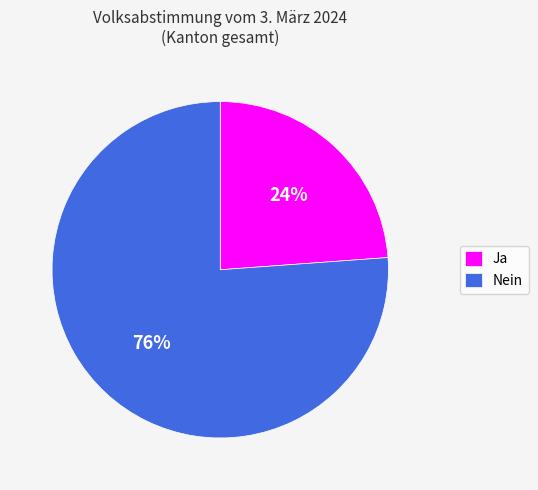

To the nearest percent, what portion does Nein represent?

76%